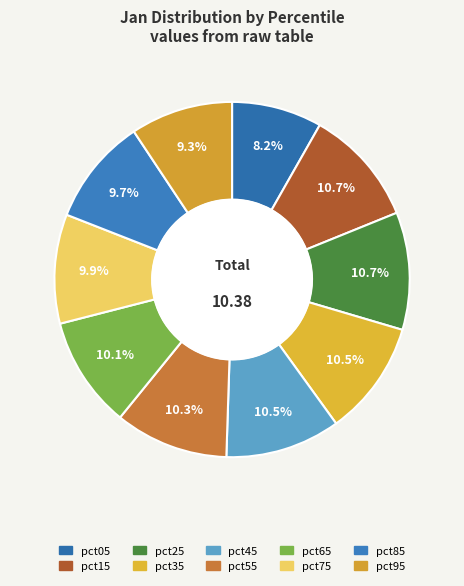

Is it true that pct85 is 10% of the pie?

True